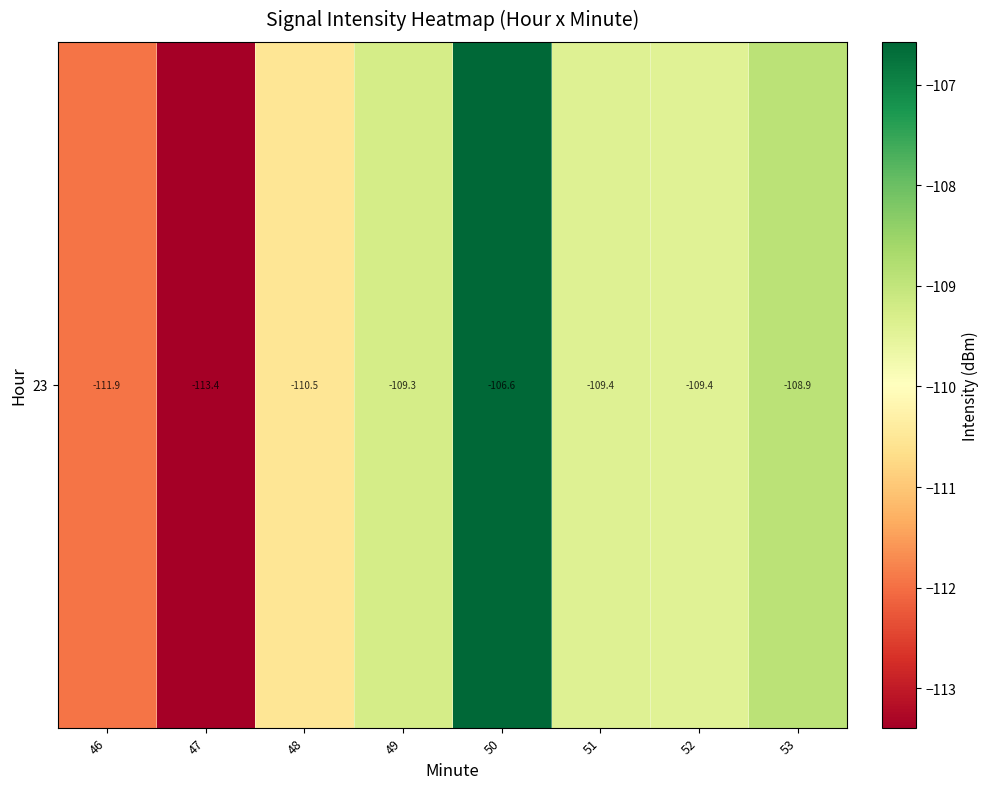

True or false: the data shows -151.7 at 46.

False